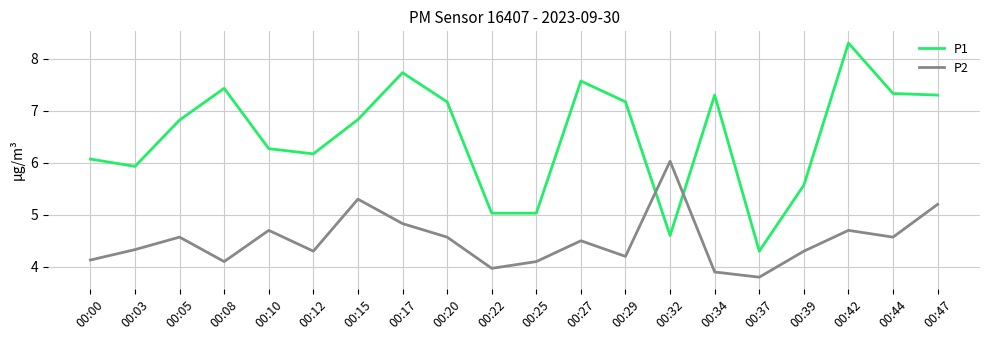

List the series in order of their peak value, lowest first.

P2, P1